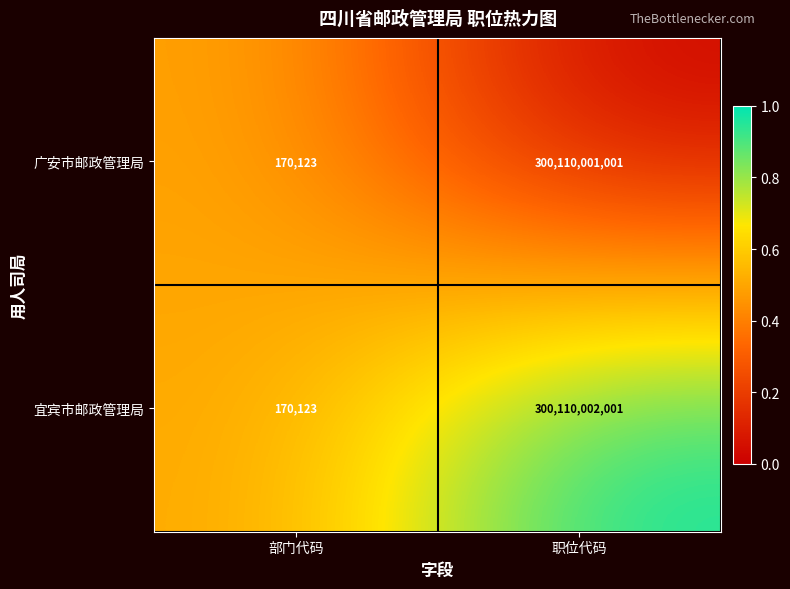

True or false: 宜宾市邮政管理局 has a value of 170123 at 部门代码.

True